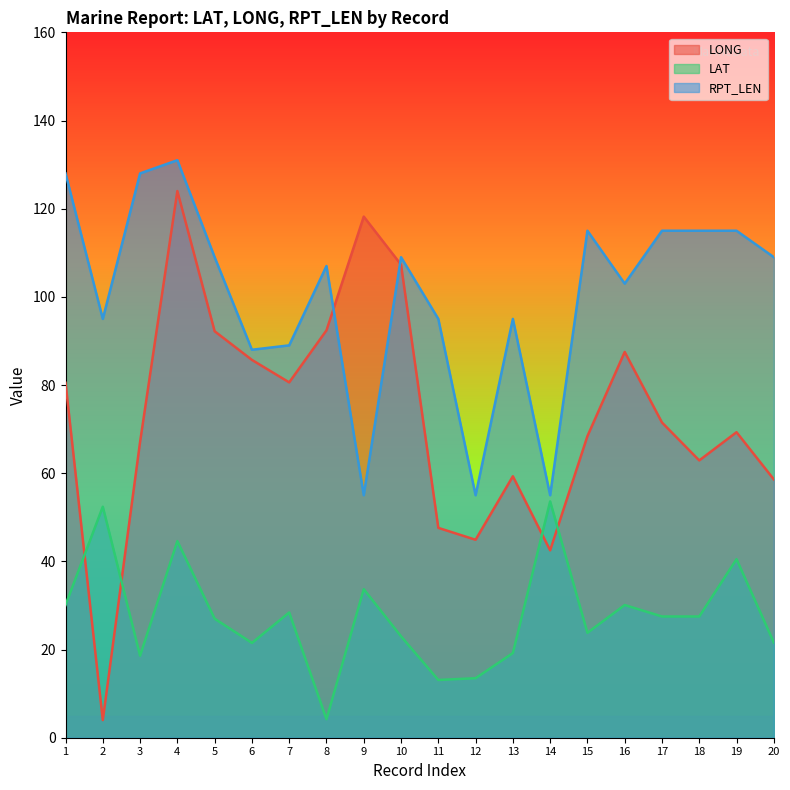

Which series has the largest total across all categories?

RPT_LEN